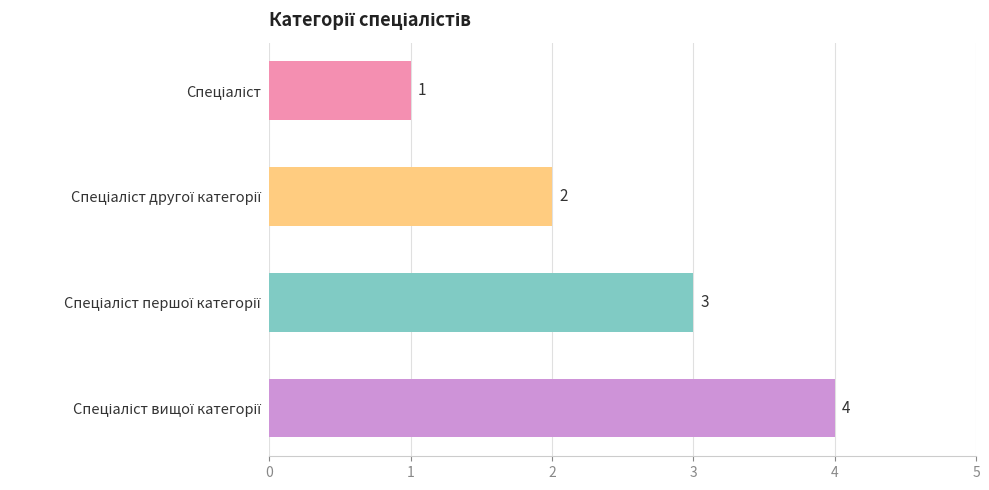

What is the sum of all values?

10